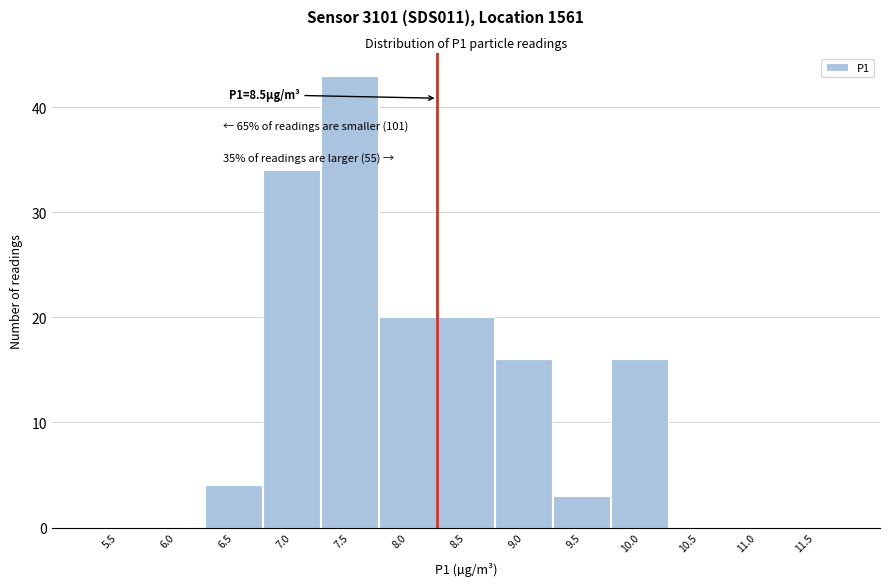

Reading left to right, list all the values displayed in this chart.

5.5=0	6.0=0	6.5=4	7.0=34	7.5=43	8.0=20	8.5=20	9.0=16	9.5=3	10.0=16	10.5=0	11.0=0	11.5=0